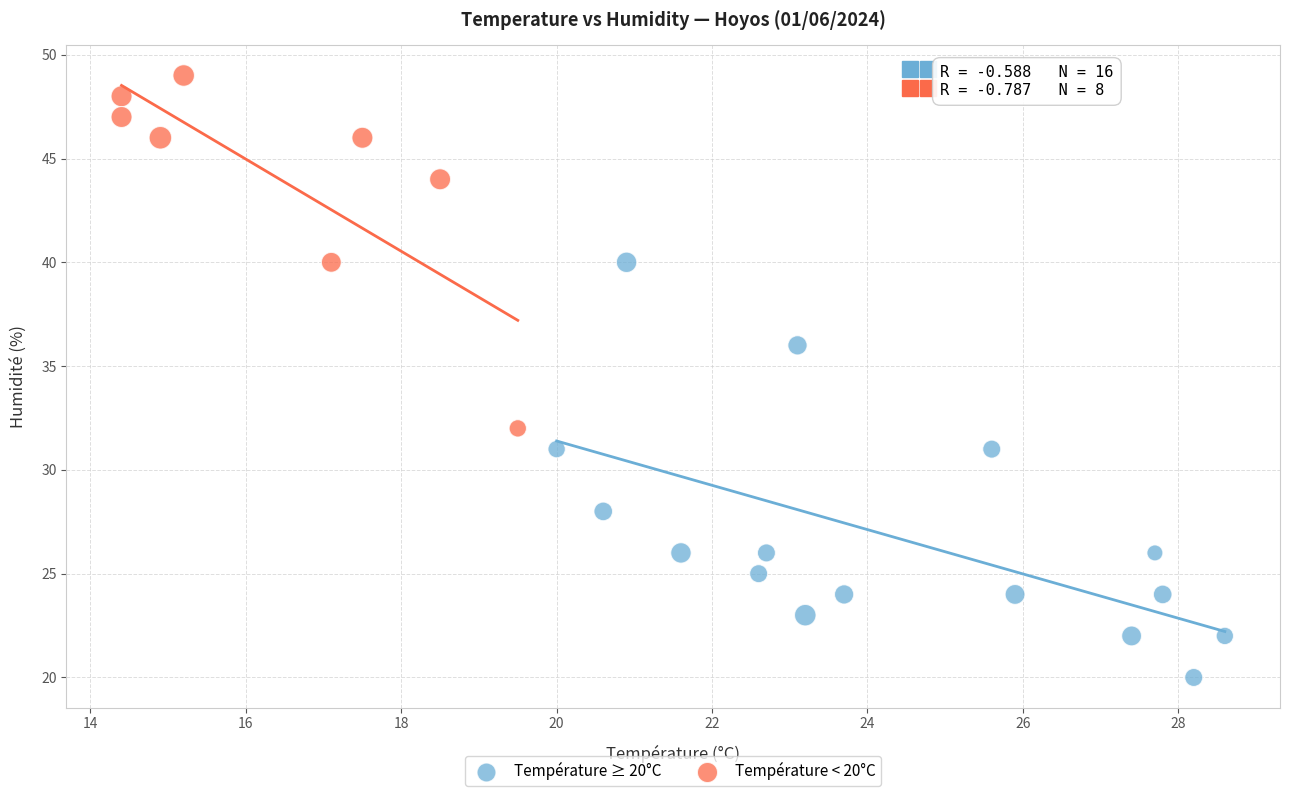

Which series contains the highest Y value?

Température < 20°C